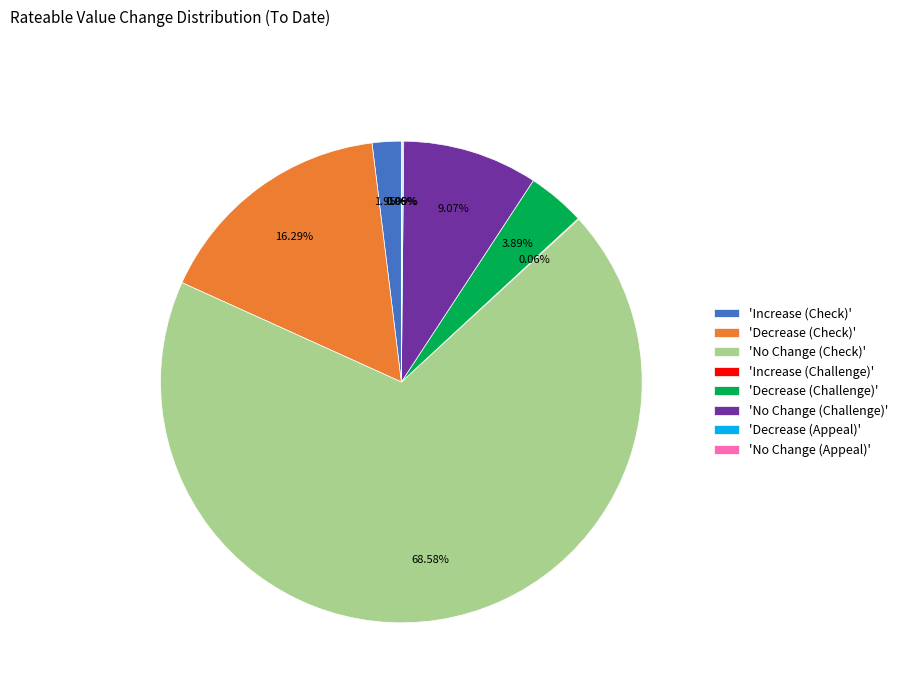

Which slice is the largest?

'No Change (Check)'